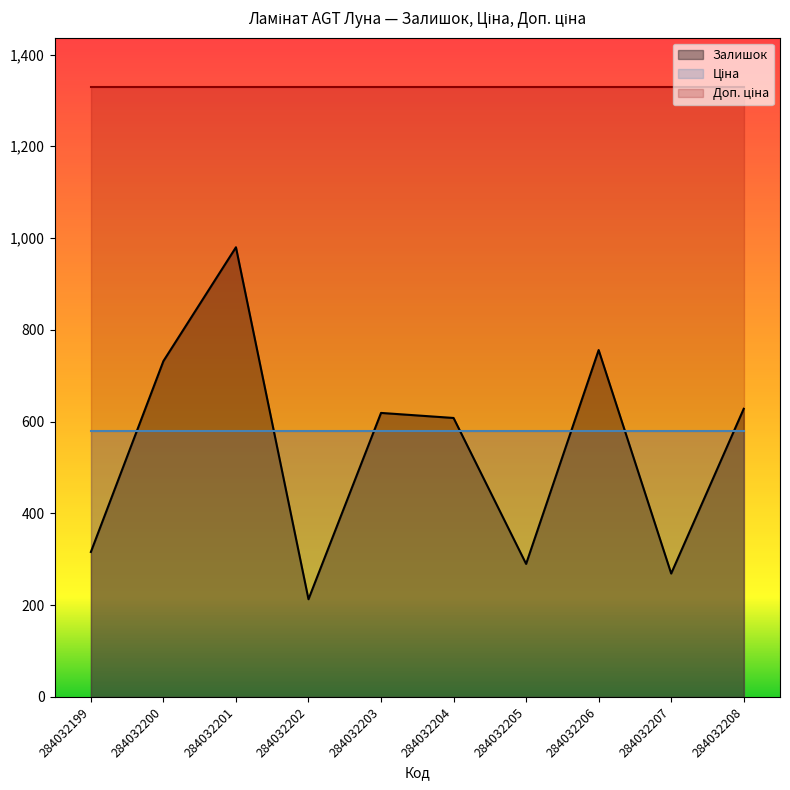

True or false: Ціна has a value of 769.2 at 284032207.

False